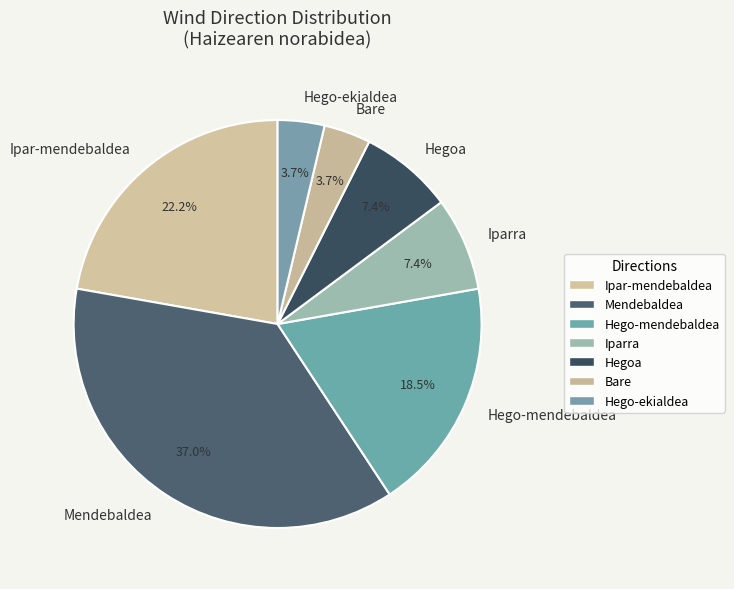

What is the largest slice in the pie chart?

Mendebaldea